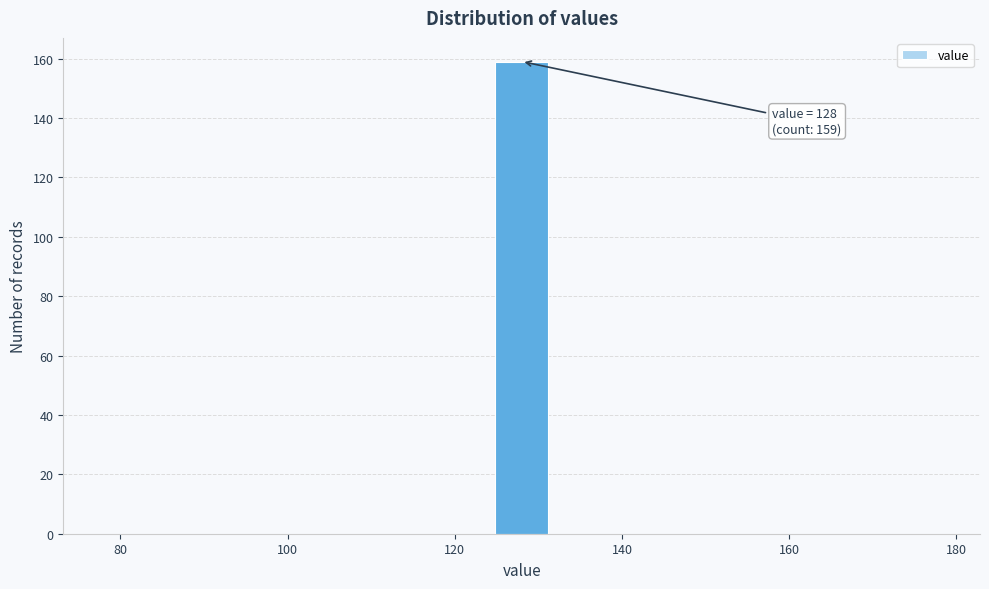

Around what value on the x-axis is the tallest bar? Give the approximate position of its centre, as read against the axis.

128